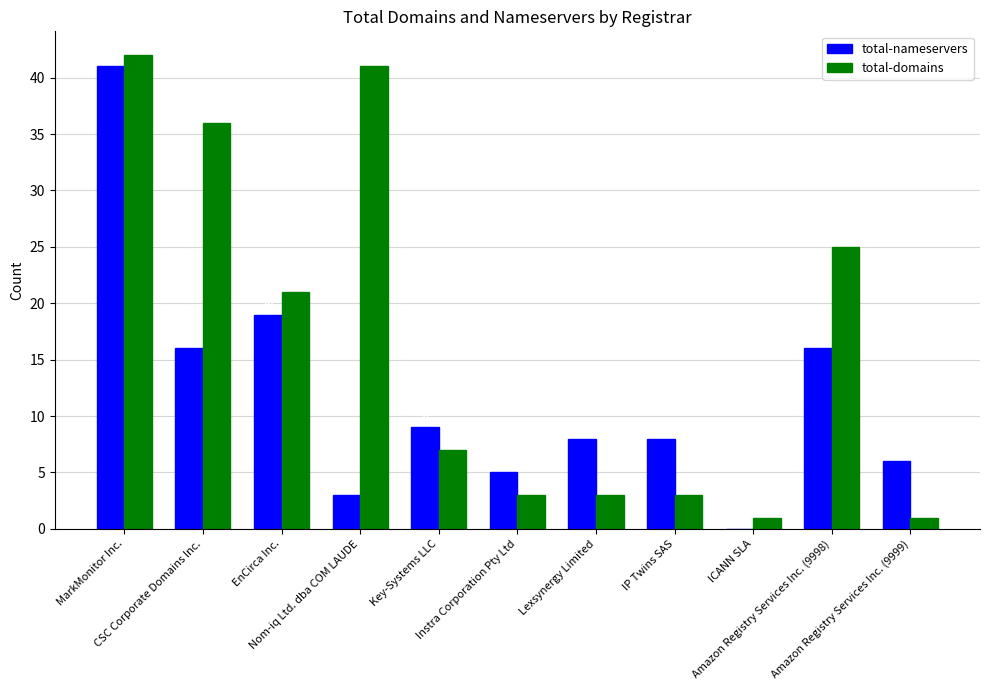

Which series has the largest total across all categories?

total-domains